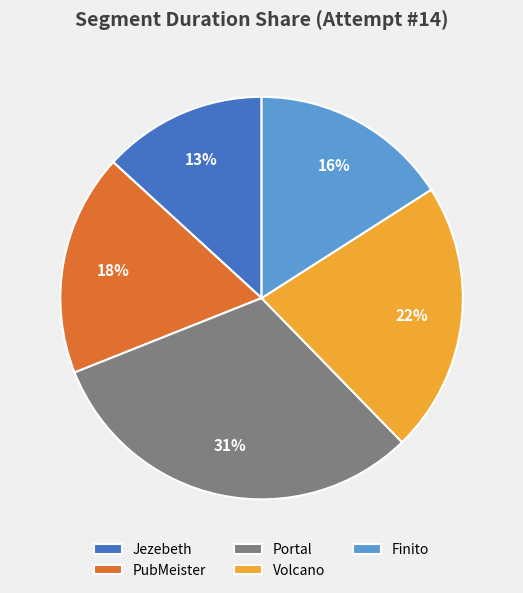

What is the ratio of the value at Finito to the value at Jezebeth?

1.2